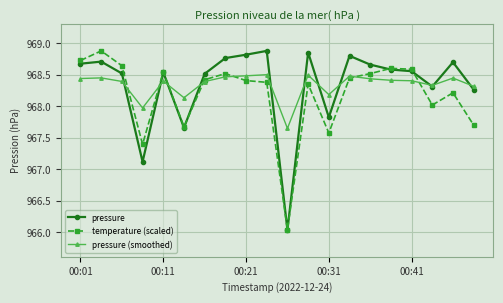

Does the chart have visible grid lines?

Yes